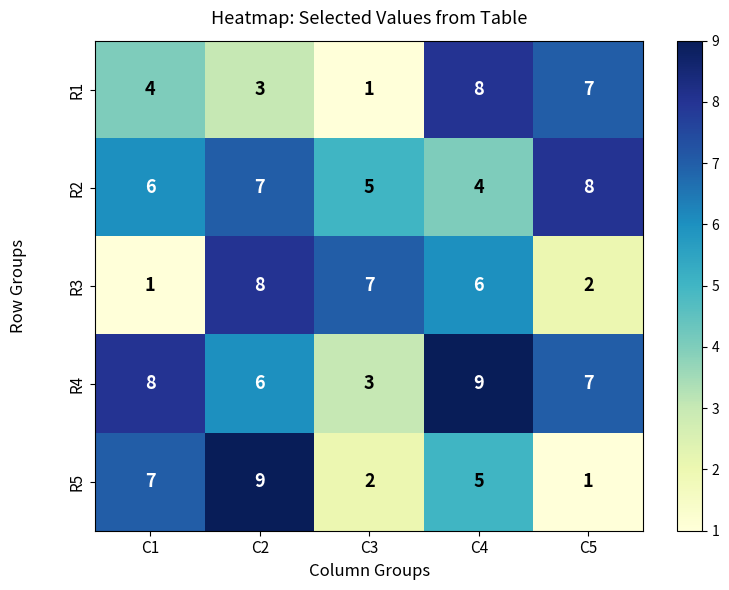

The R5 series shows 9 at C2. True or false?

True